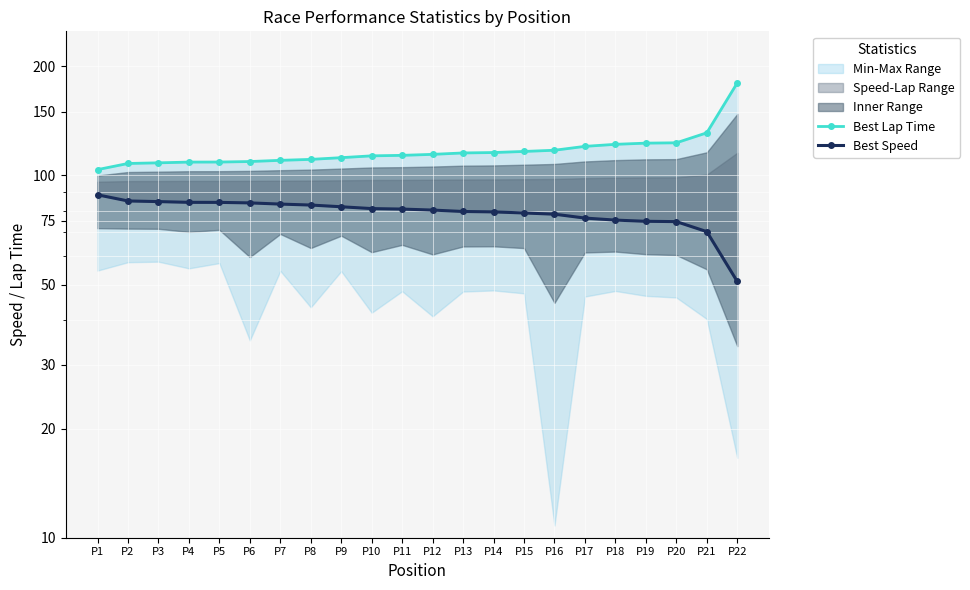

How many values in the Best Speed series exceed 80?

12